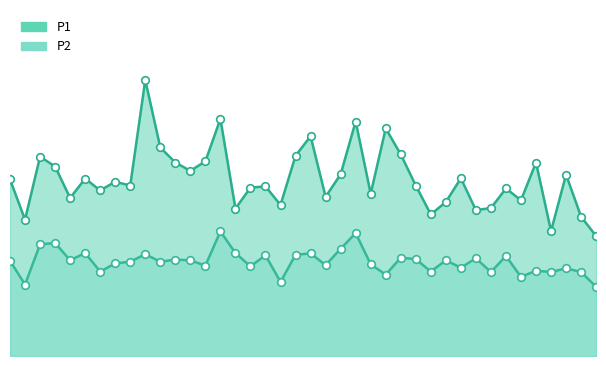

What are all the series names shown in the legend?

P1, P2